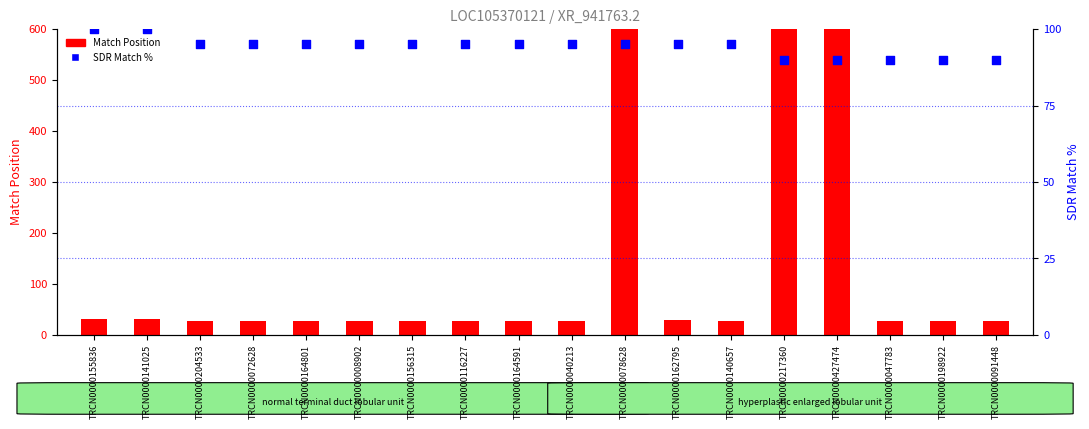

At which category is the sum across all series the highest?

TRCN0000217360